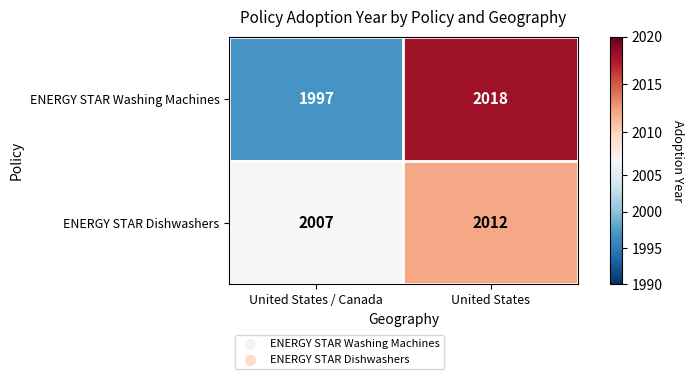

Reading left to right, transcribe all the data shown in this chart.

ENERGY STAR Washing Machines: 1997	2018
ENERGY STAR Dishwashers: 2007	2012